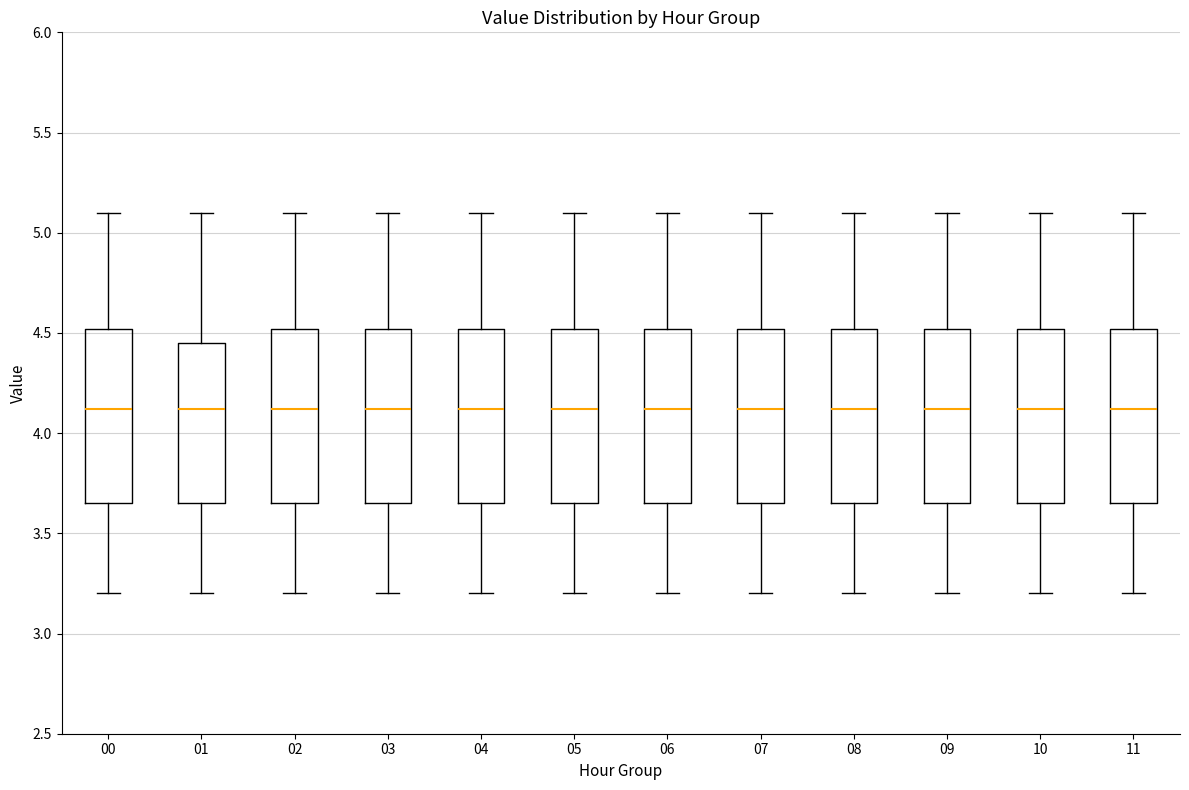

Reading left to right, transcribe this box plot: for each box, give where its median line is, the range the box spans, and where its two whiskers end, as read against the y-axis. The values are not printed on the chart, so give them approximately, as read against the axis.

00: median 4.10, box 3.65 to 4.50, whiskers 3.20 to 5.10
01: median 4.10, box 3.65 to 4.45, whiskers 3.20 to 5.10
02: median 4.10, box 3.65 to 4.50, whiskers 3.20 to 5.10
03: median 4.10, box 3.65 to 4.50, whiskers 3.20 to 5.10
04: median 4.10, box 3.65 to 4.50, whiskers 3.20 to 5.10
05: median 4.10, box 3.65 to 4.50, whiskers 3.20 to 5.10
06: median 4.10, box 3.65 to 4.50, whiskers 3.20 to 5.10
07: median 4.10, box 3.65 to 4.50, whiskers 3.20 to 5.10
08: median 4.10, box 3.65 to 4.50, whiskers 3.20 to 5.10
09: median 4.10, box 3.65 to 4.50, whiskers 3.20 to 5.10
10: median 4.10, box 3.65 to 4.50, whiskers 3.20 to 5.10
11: median 4.10, box 3.65 to 4.50, whiskers 3.20 to 5.10